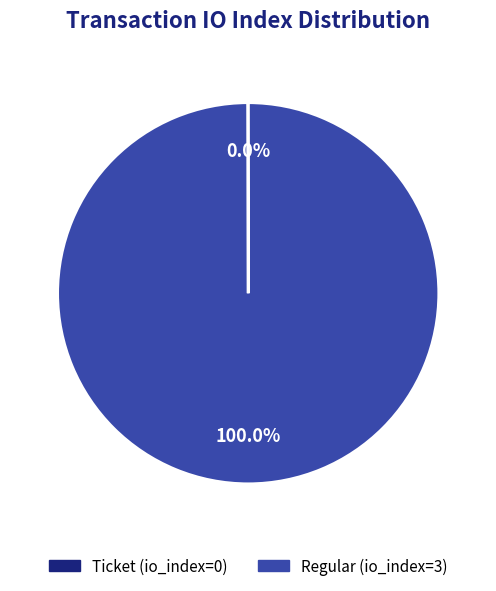

Which category accounts for the majority?

Regular